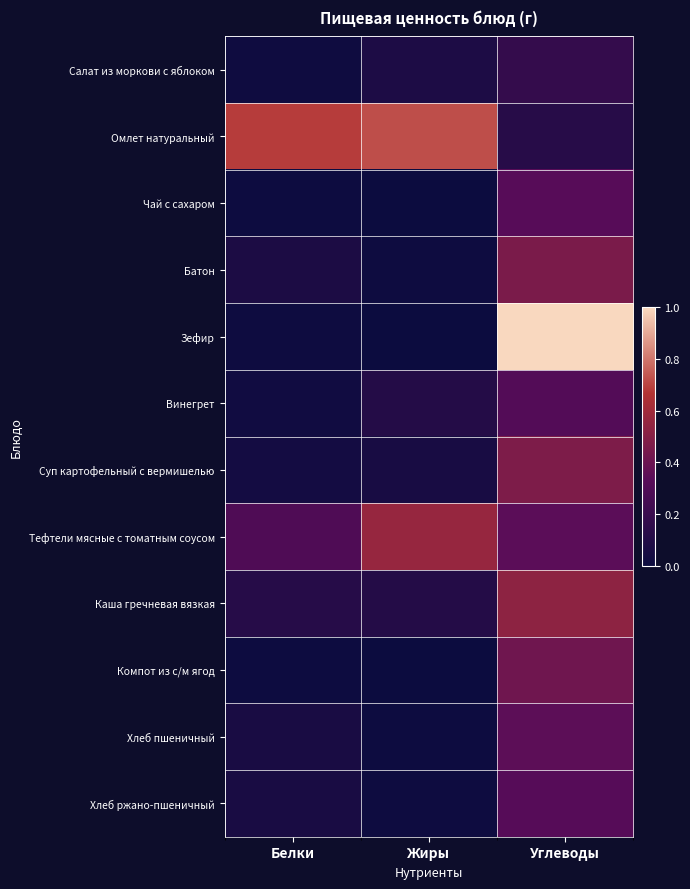

What is the difference between the highest and lowest values at Жиры?

28.8